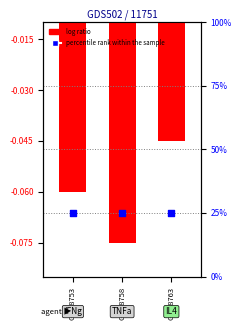

Which series reaches the minimum Y coordinate?

log ratio